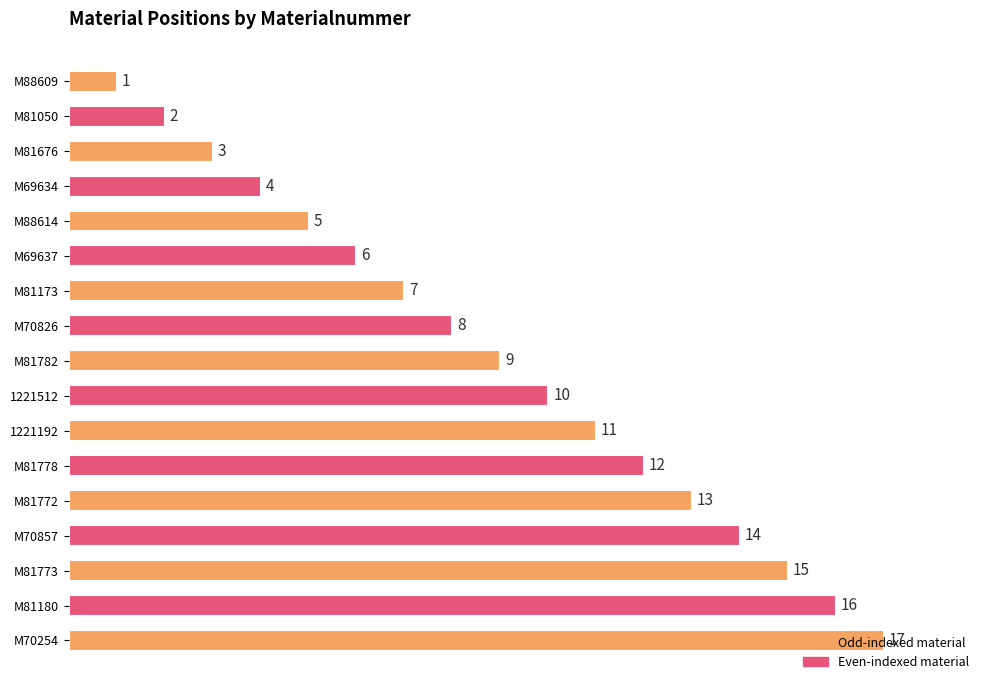

What is the change in value from M81173 to M81773?

+8